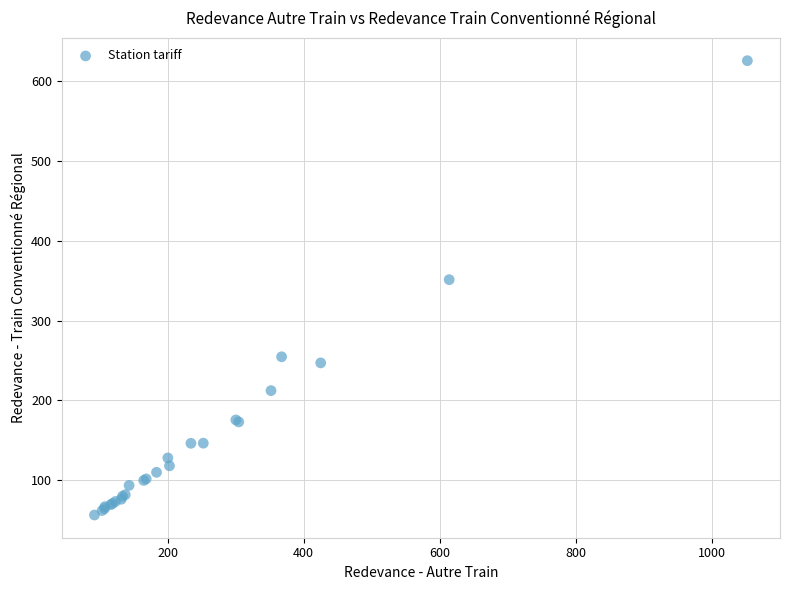

What Y value in the scatter plot is closest to 341?

351.4